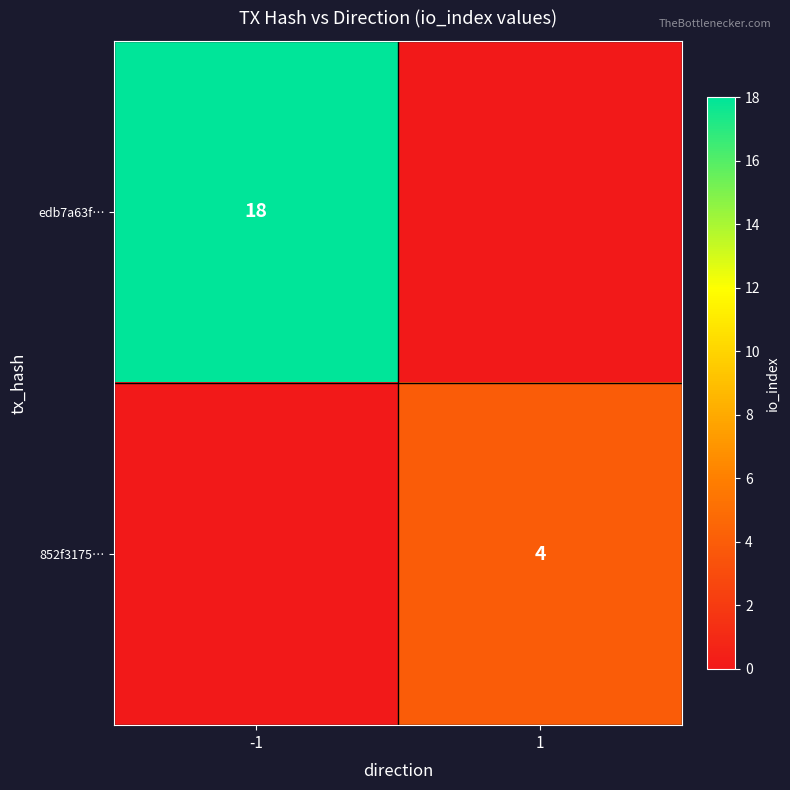

The 852f3175… series shows 4 at 1. True or false?

True